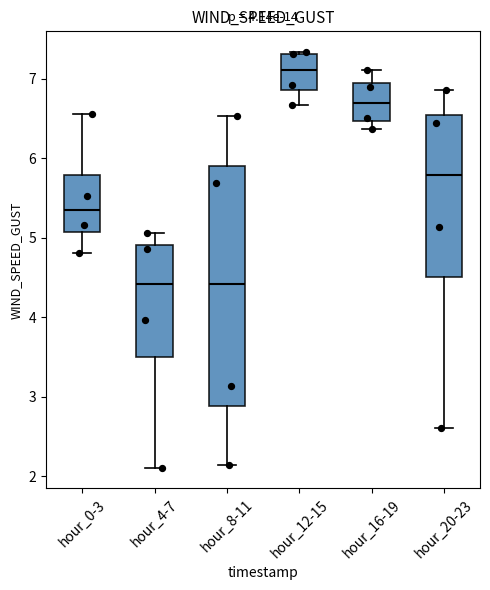

Where is the upper edge of the box for hour_12-15 on the y-axis? The values are not printed on the chart, so give them approximately, as read against the axis.

7.3